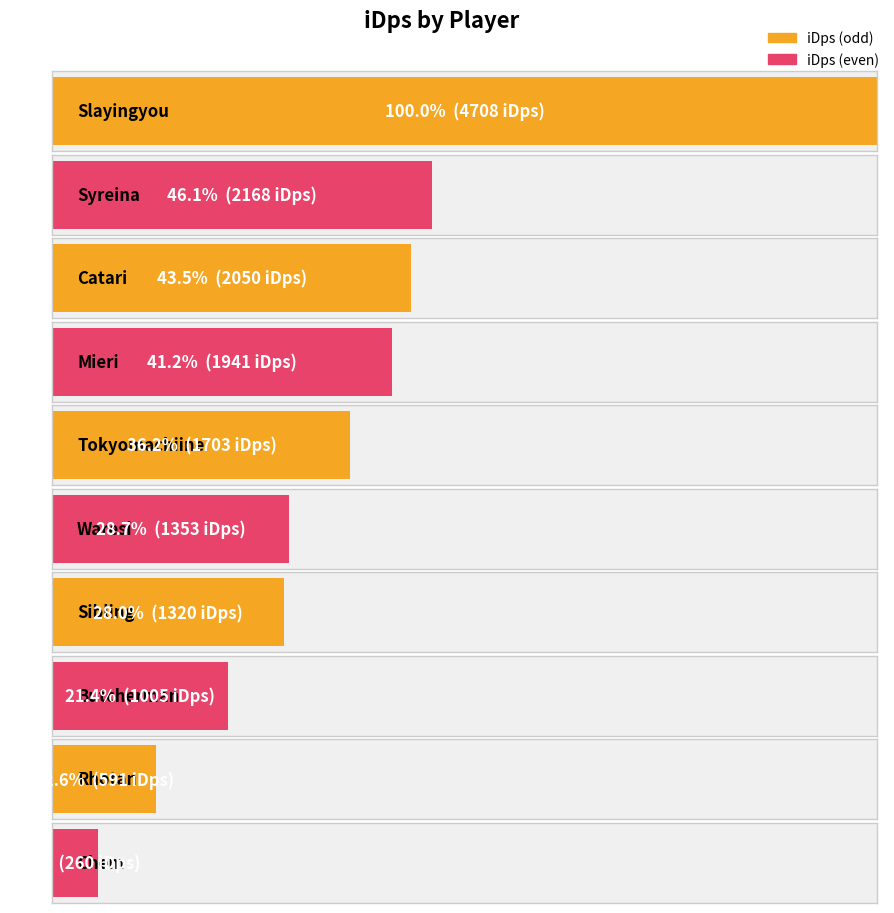

How many bars are there in total?

10